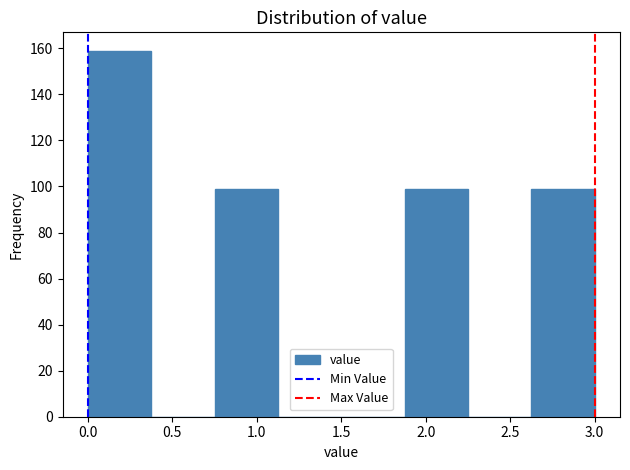

Reading left to right, transcribe this chart: for each bar, give the range it covers on the x-axis and its height. Neither the bar edges nor the heights are printed on the chart, so give them approximately, as read against the axes.

0.000 to 0.375: 160
0.375 to 0.750: 0
0.750 to 1.125: 100
1.125 to 1.500: 0
1.500 to 1.875: 0
1.875 to 2.250: 100
2.250 to 2.625: 0
2.625 to 3.000: 100